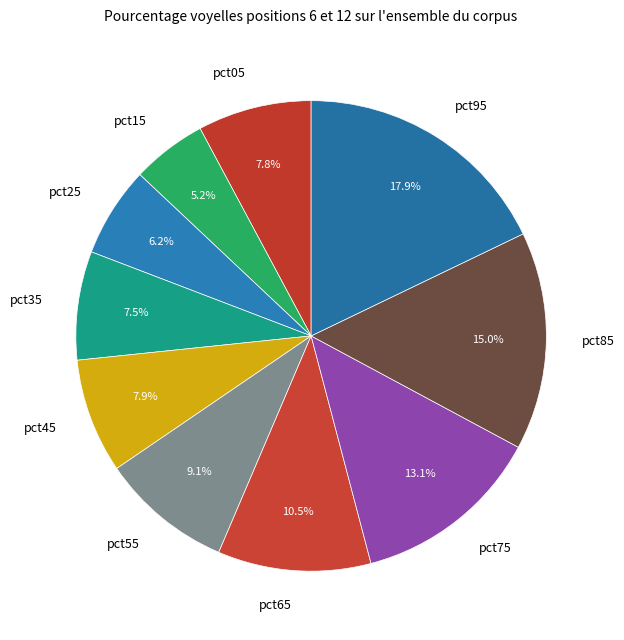

To the nearest percent, what is the average slice percentage?

10%